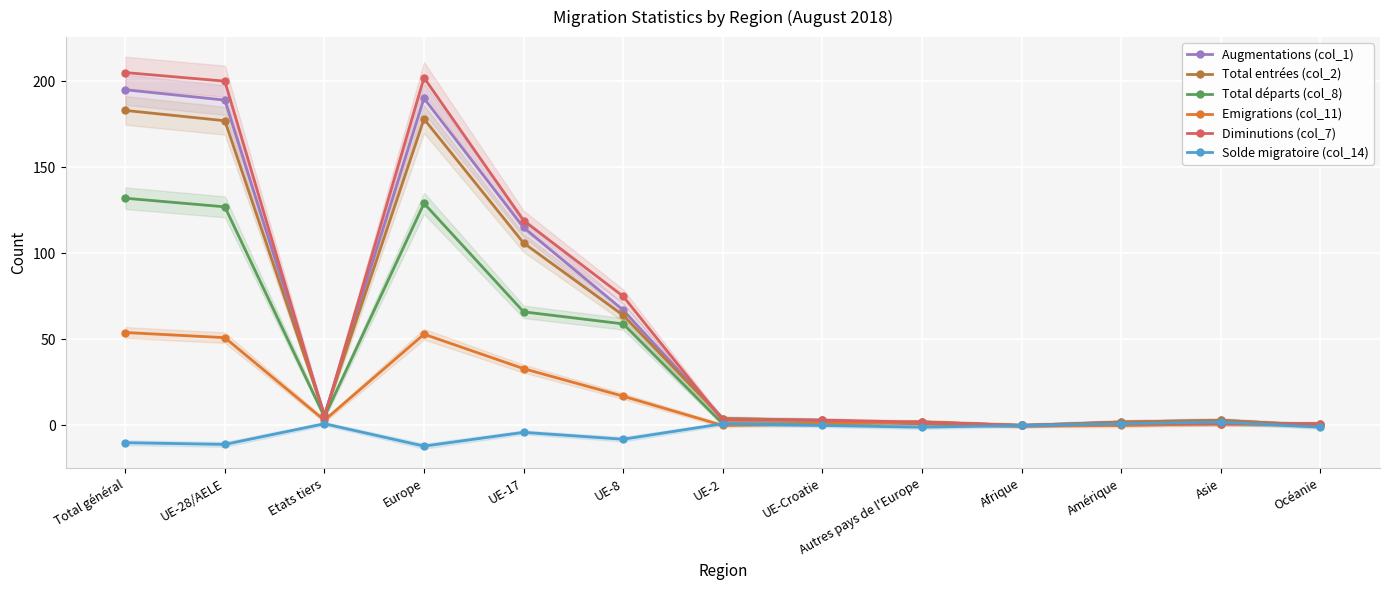

What position from the left is Autres pays de l'Europe?

9